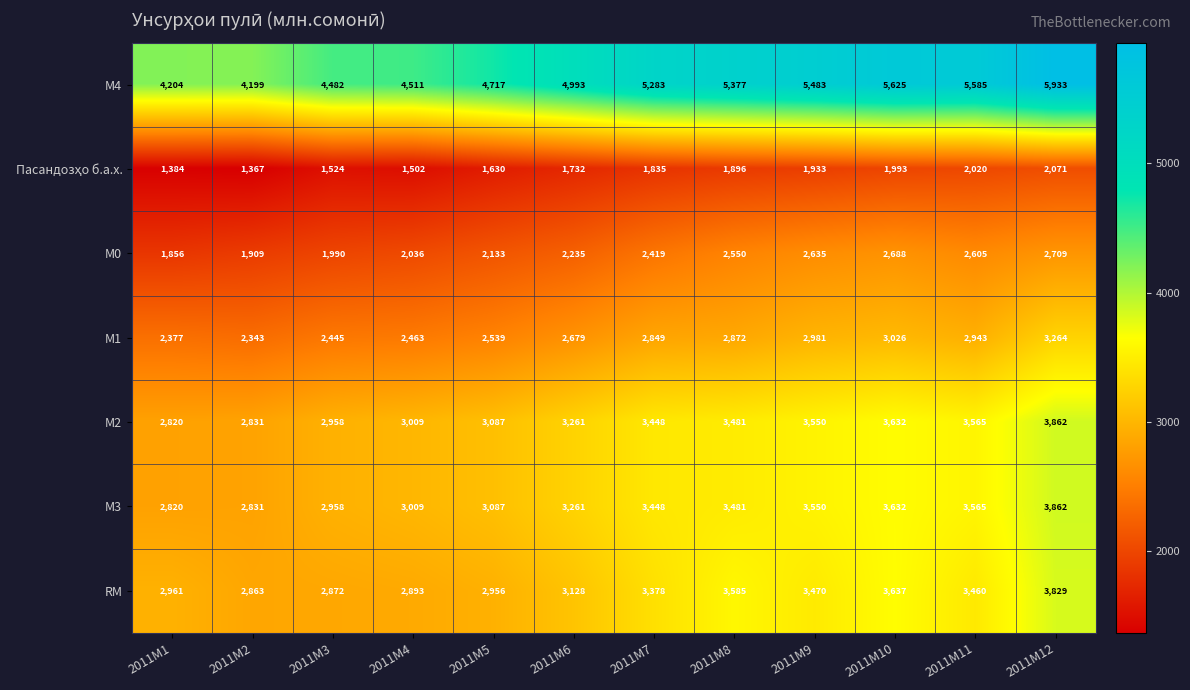

At which category is the sum across all series the highest?

2011M12